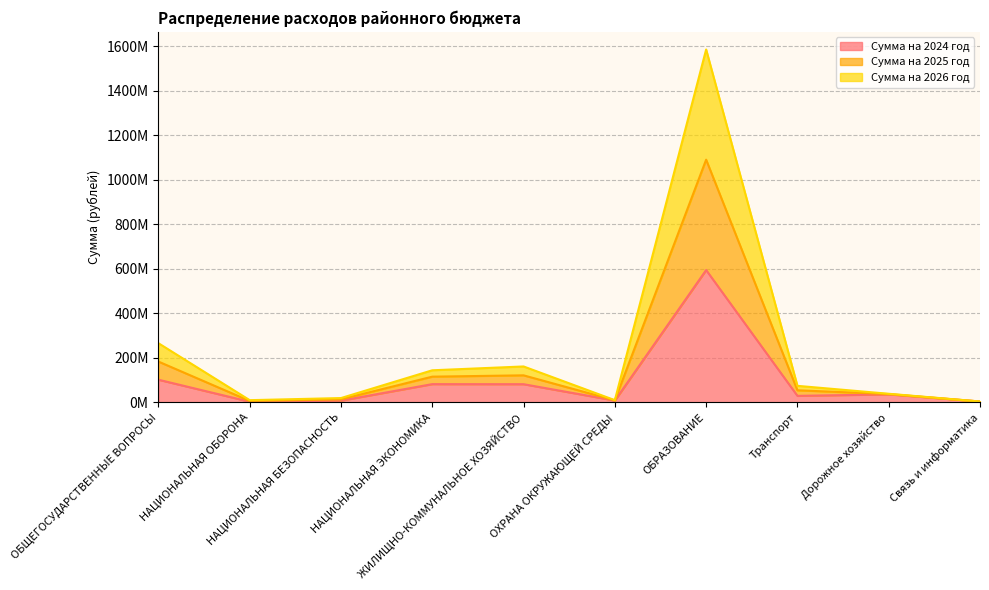

At which category does the chart reach its peak across all series?

ОБРАЗОВАНИЕ